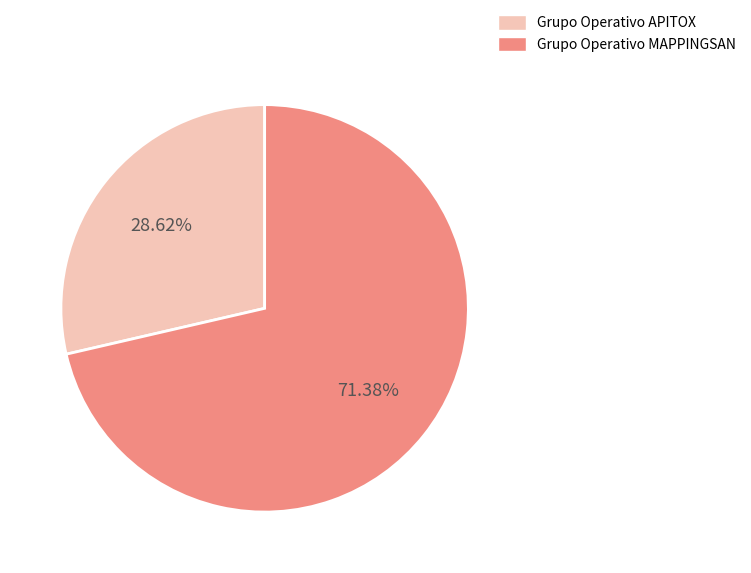

Count the number of slices in the pie.

2